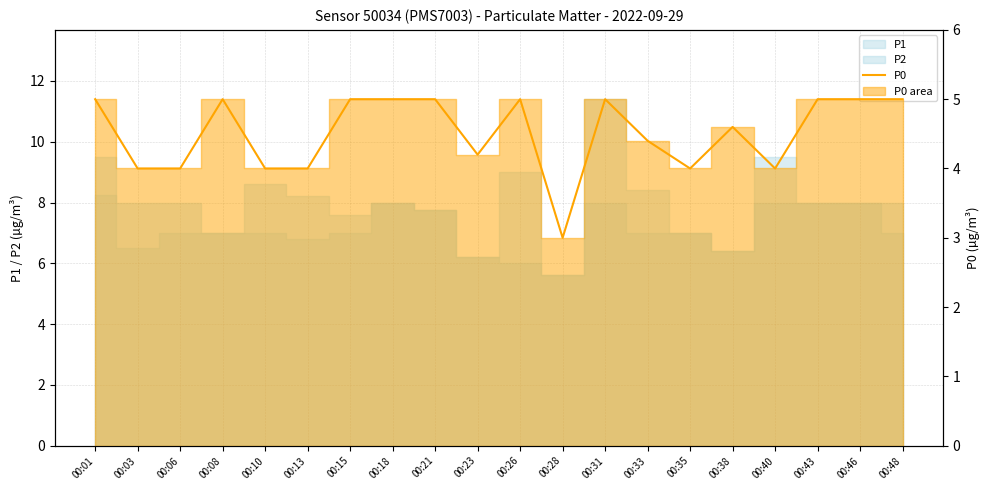

How many lines are shown in the chart?

1